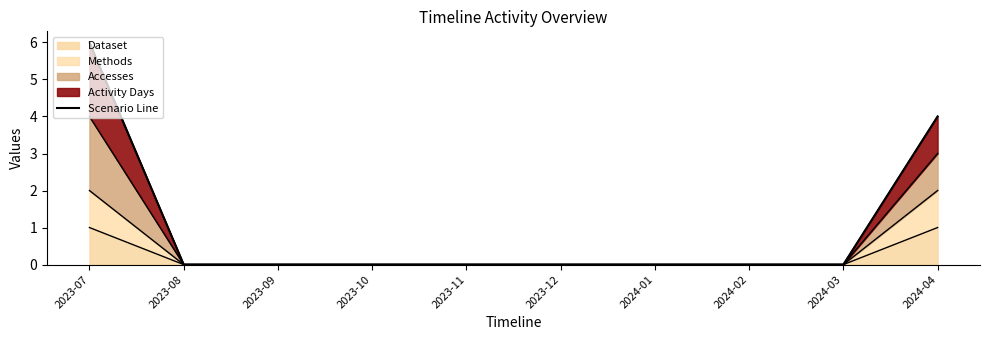

Count the number of values greater than 0.

2